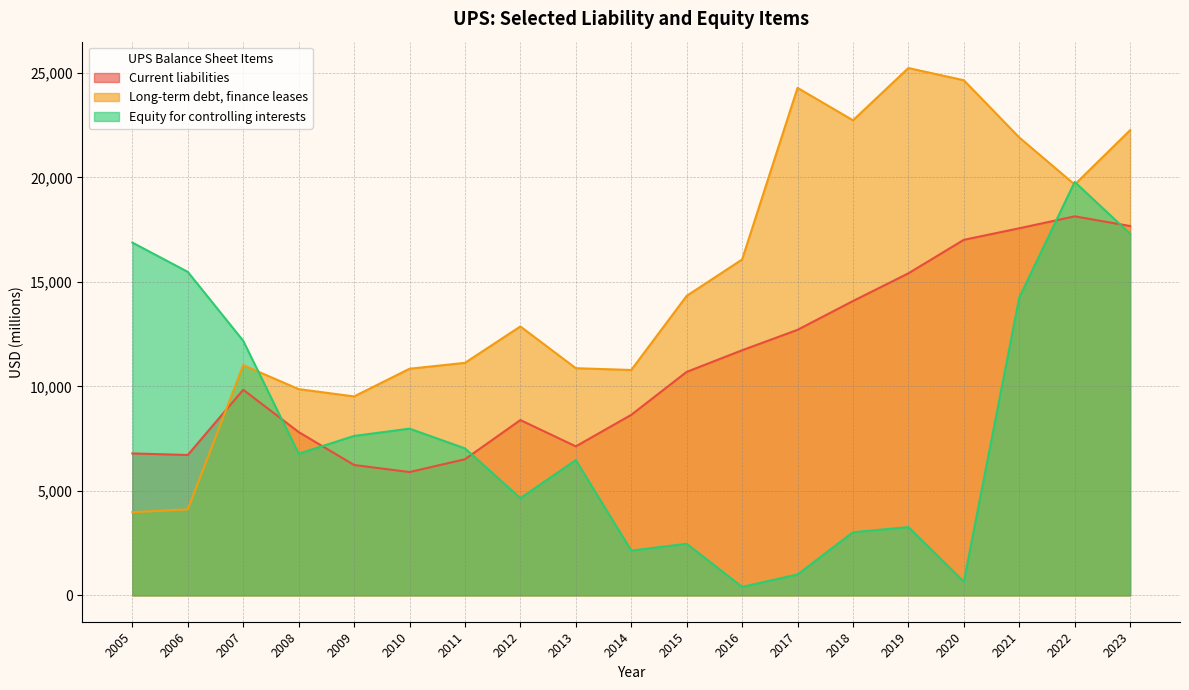

What is the spread (max minus min) of values at 2011?

4614